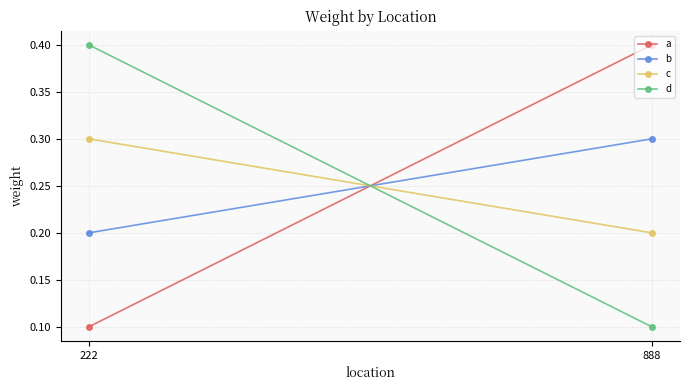

Rank the series at 888 from lowest to highest value.

d, c, b, a